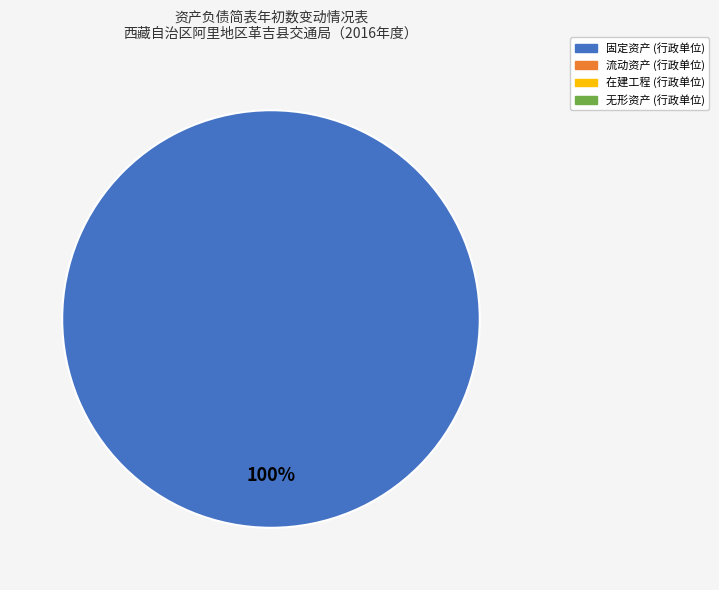

Is there a majority slice in this chart?

Yes